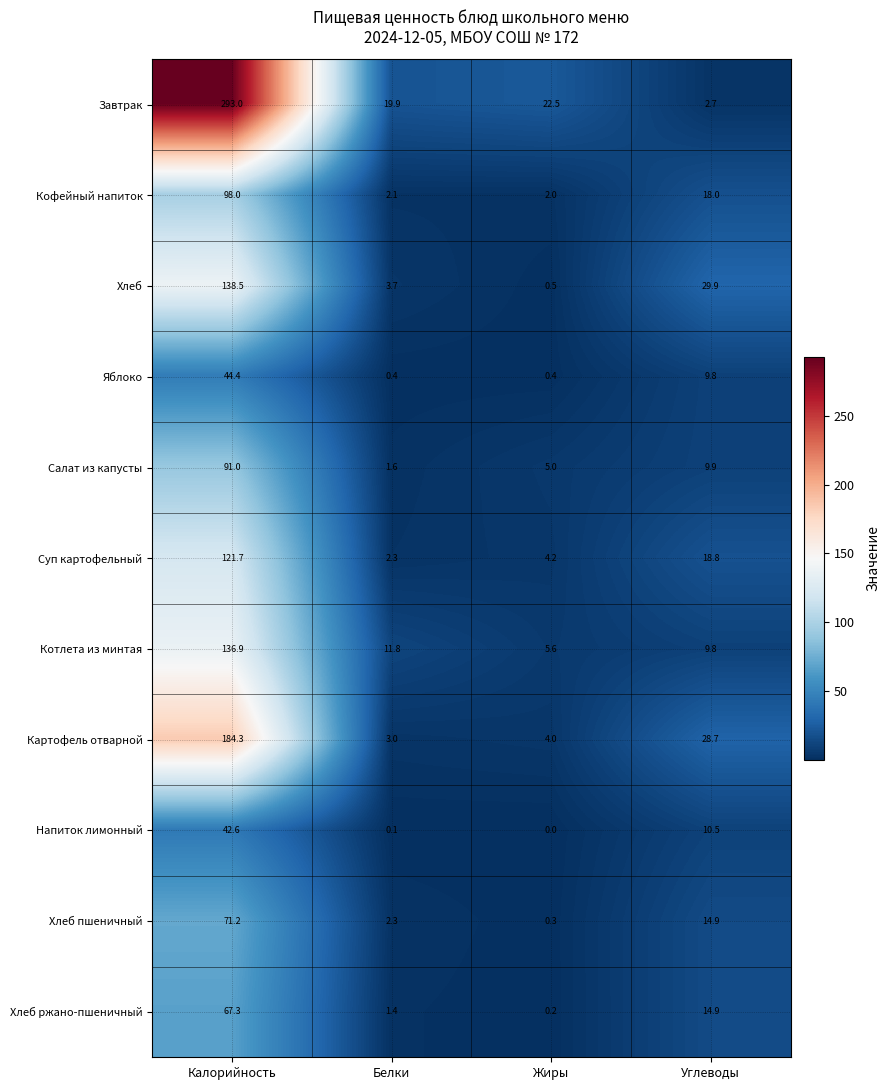

The value of Кофейный напиток at Калорийность is 54.6. True or false?

False